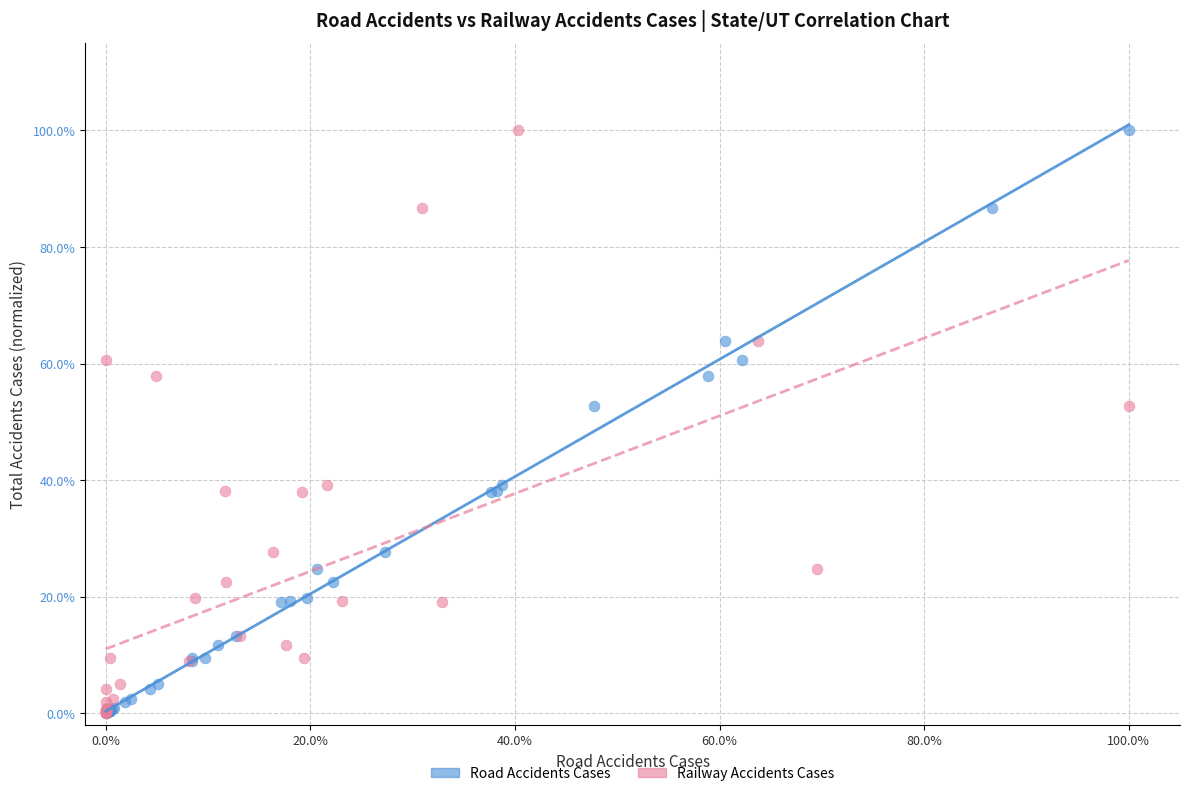

What are all the series names shown in the legend?

Road Accidents Cases, Railway Accidents Cases